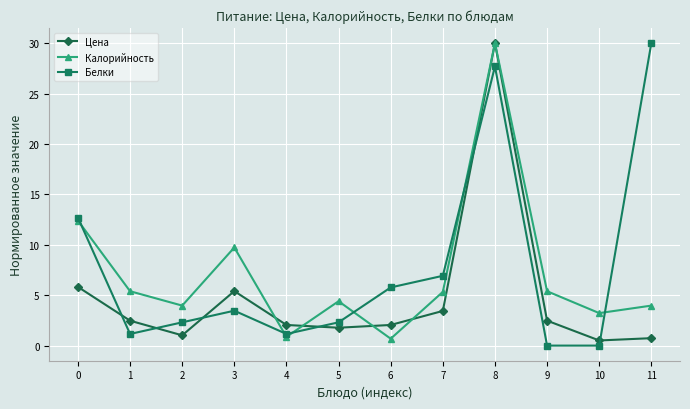

Which series has the widest spread of values?

Белки